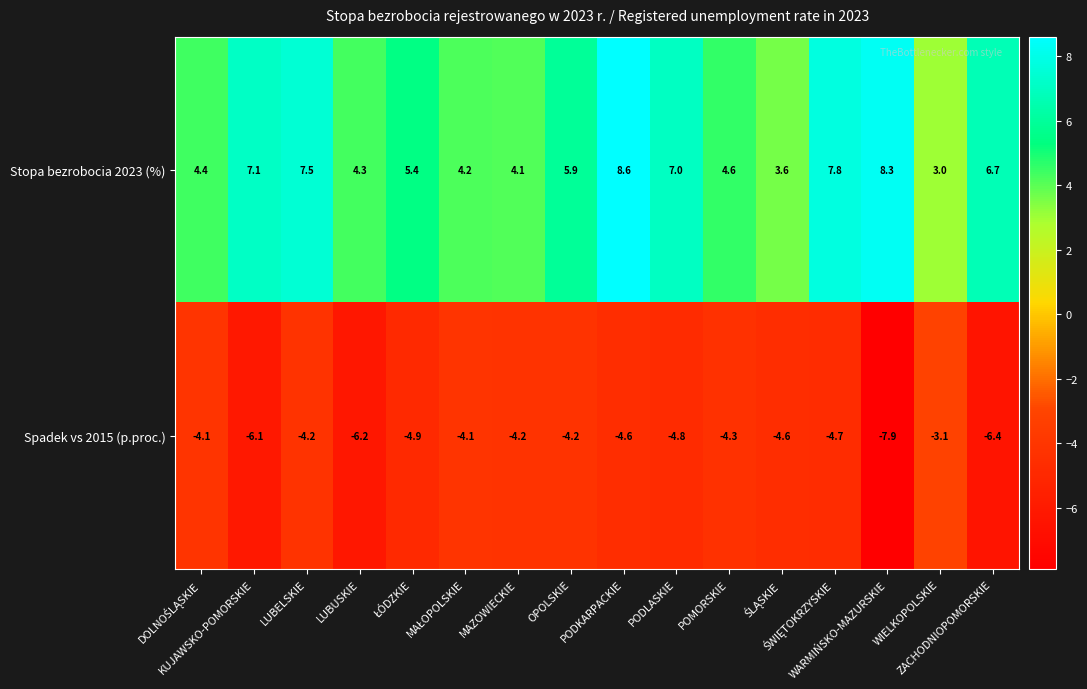

List the series in order of their overall mean, lowest first.

Spadek vs 2015 (p.proc.), Stopa bezrobocia 2023 (%)